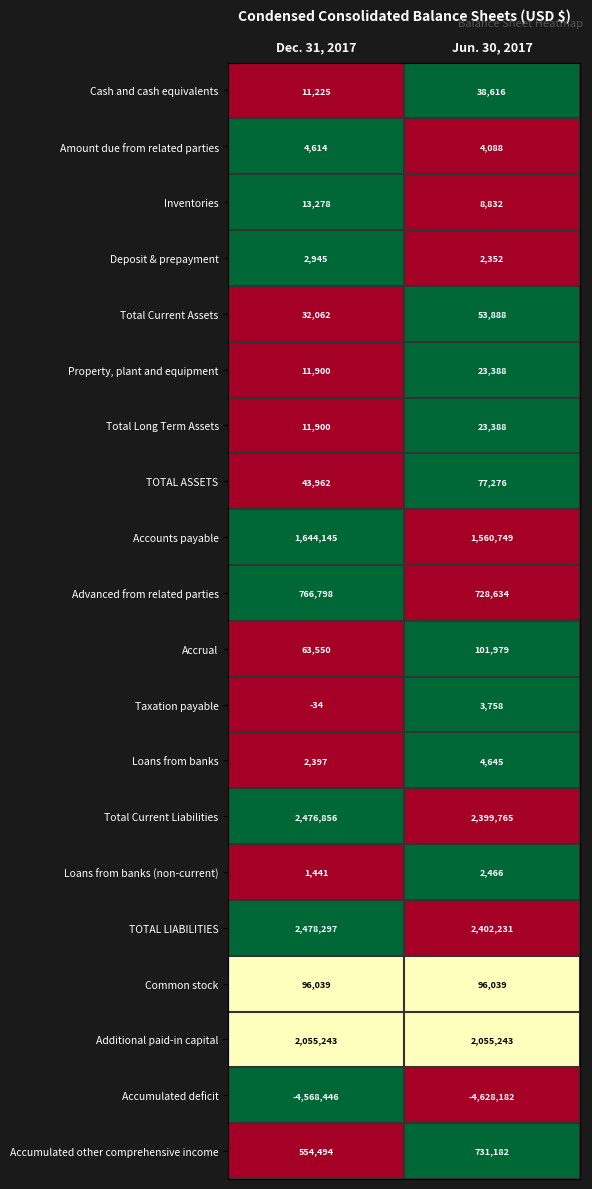

What is the sum of the Common stock values at Dec. 31, 2017 and Jun. 30, 2017?

192078